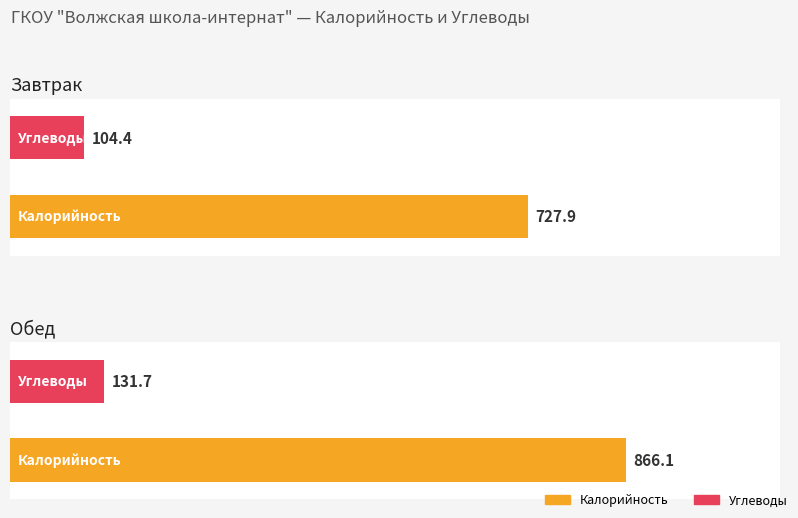

Is it true that Калорийность equals 866.1 at Обед?

True